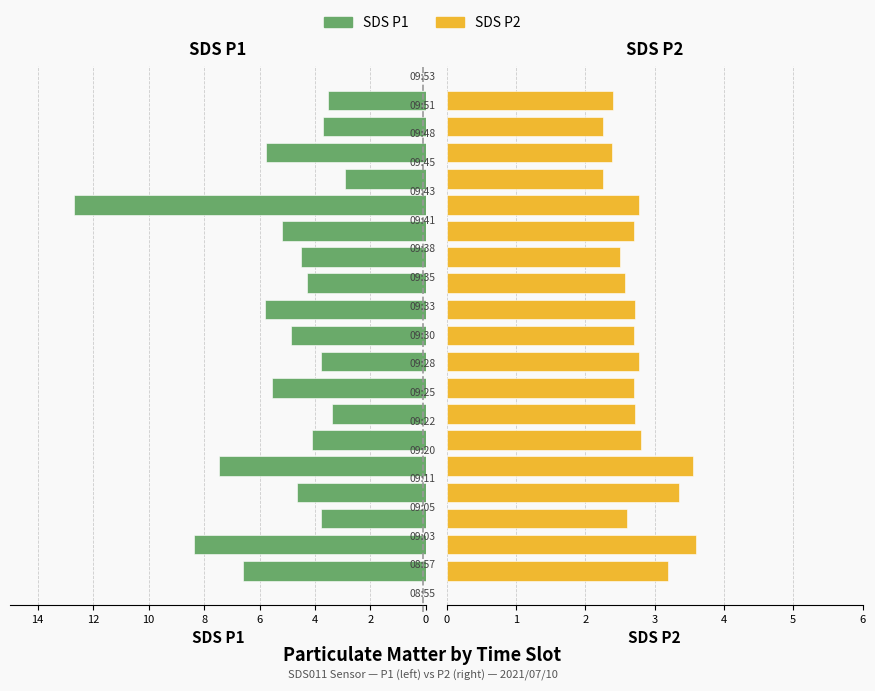

Does the chart contain any negative values?

No